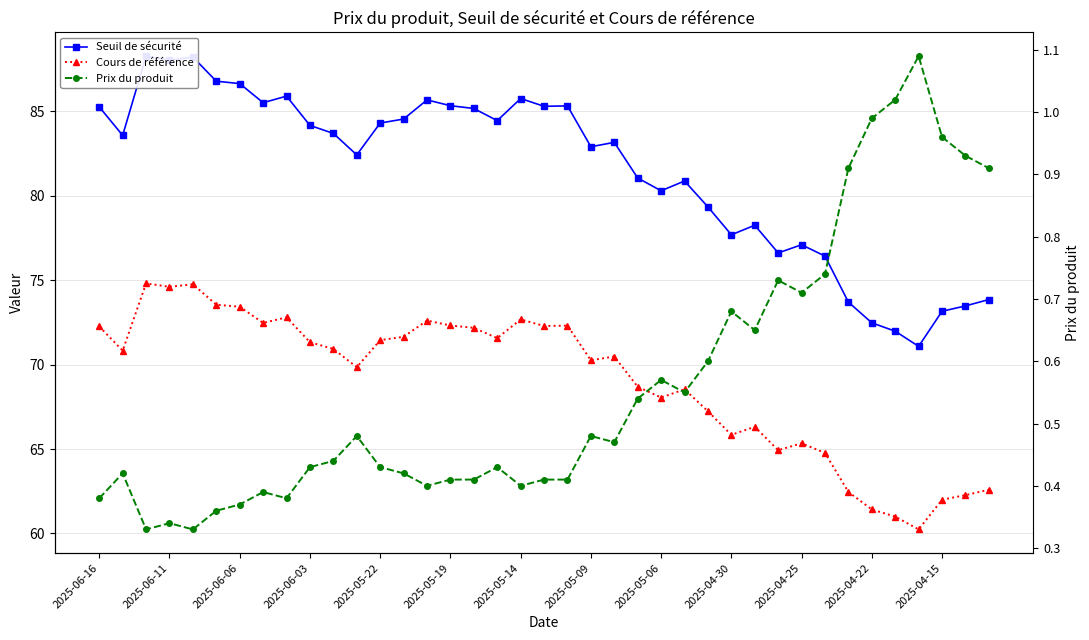

What is the difference between the maximum and second lowest values in the Cours de référence series?

13.8